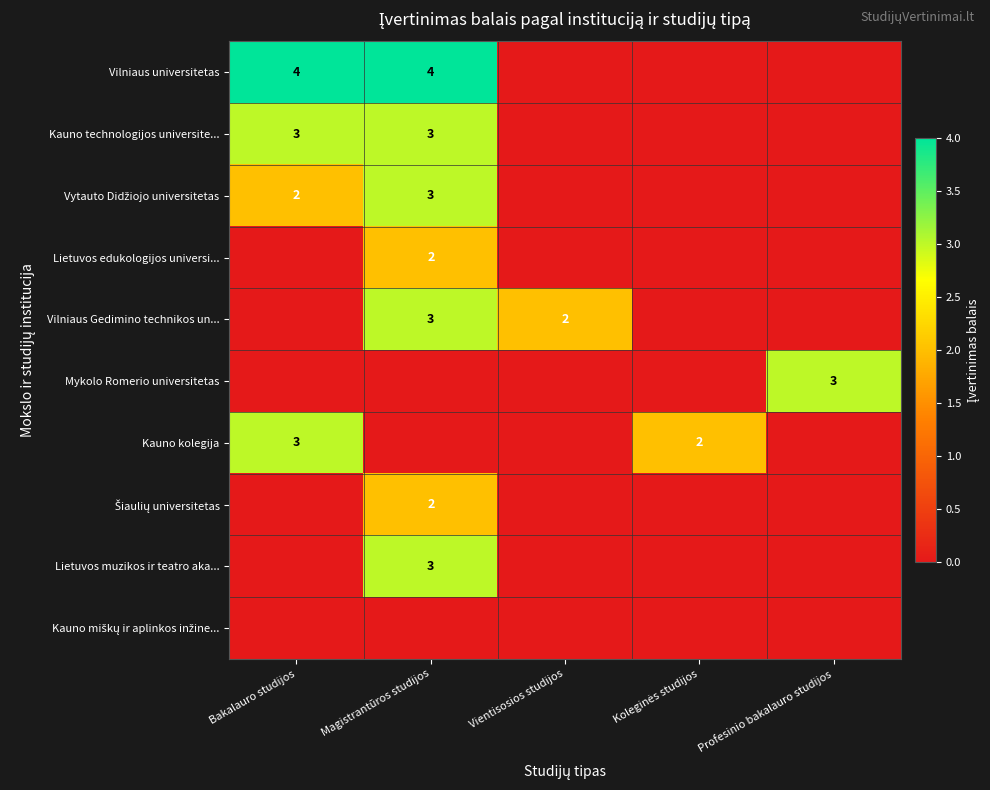

What is the total value across all series at Koleginės studijos?

2